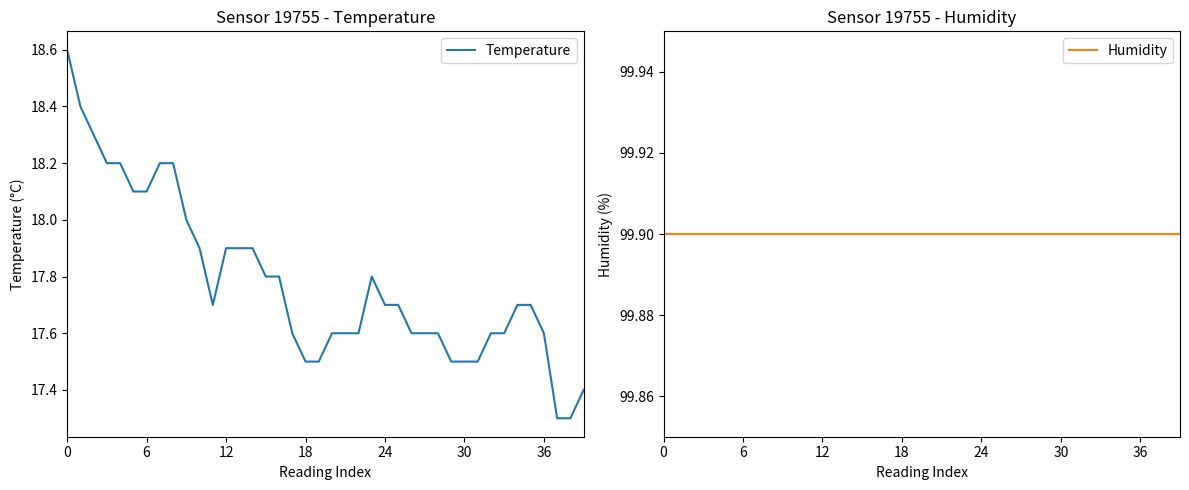

Is it true that Temperature equals 17.5 at 18?

True